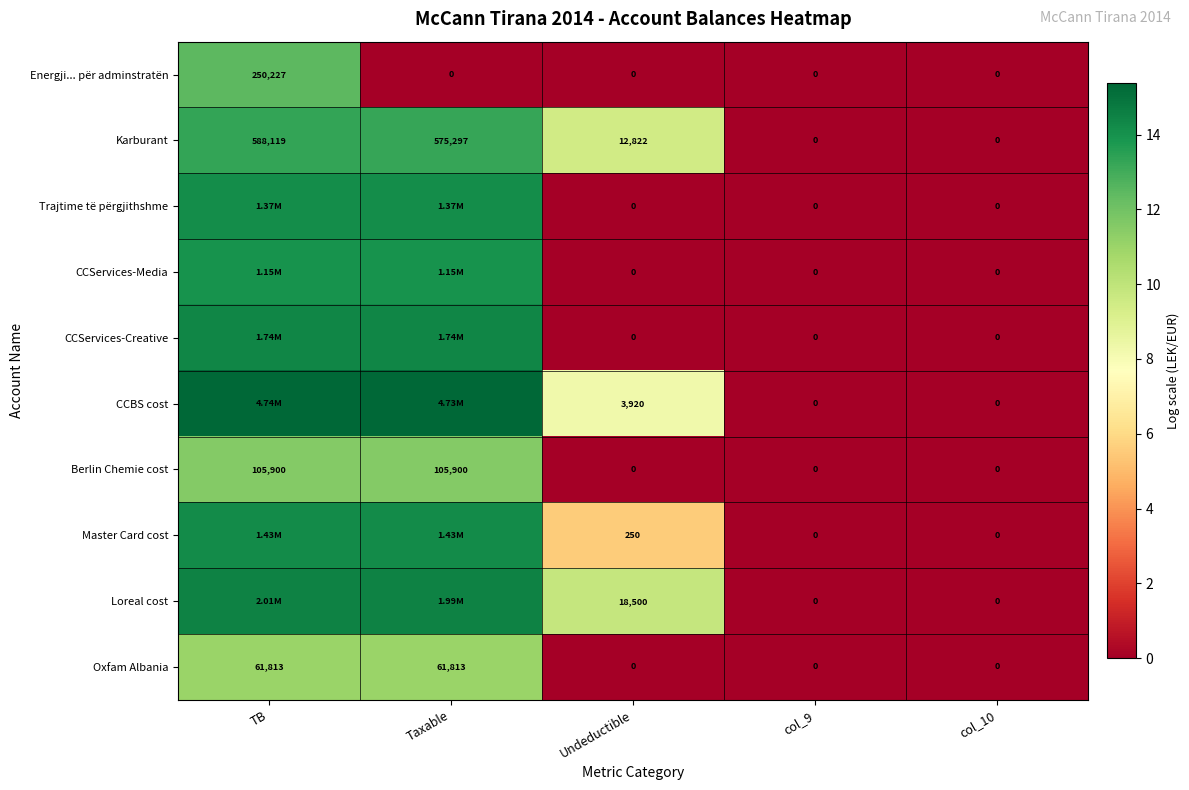

The value of CCServices-Media at col_10 is -5.8. True or false?

False